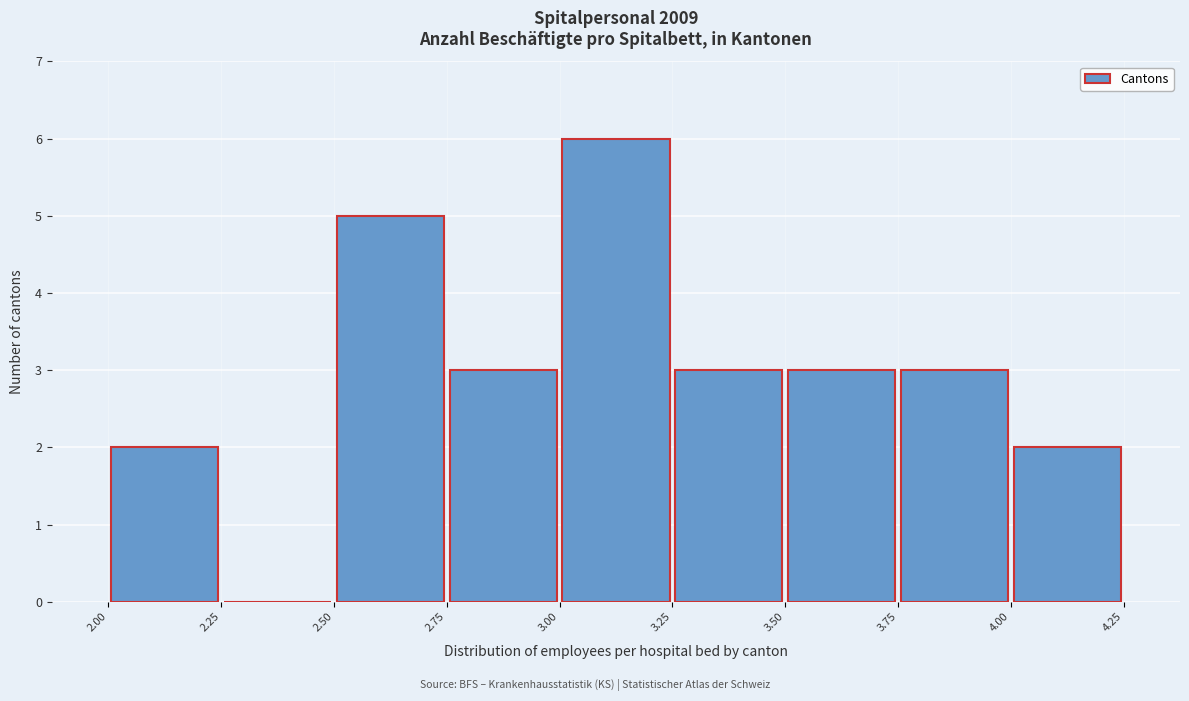

Reading left to right, transcribe this chart: for each bar, give the range it covers on the x-axis and its height. The values are not printed on the chart, so give them approximately, as read against the axis.

2.00 to 2.25: 2
2.25 to 2.50: 0
2.50 to 2.75: 5
2.75 to 3.00: 3
3.00 to 3.25: 6
3.25 to 3.50: 3
3.50 to 3.75: 3
3.75 to 4.00: 3
4.00 to 4.25: 2